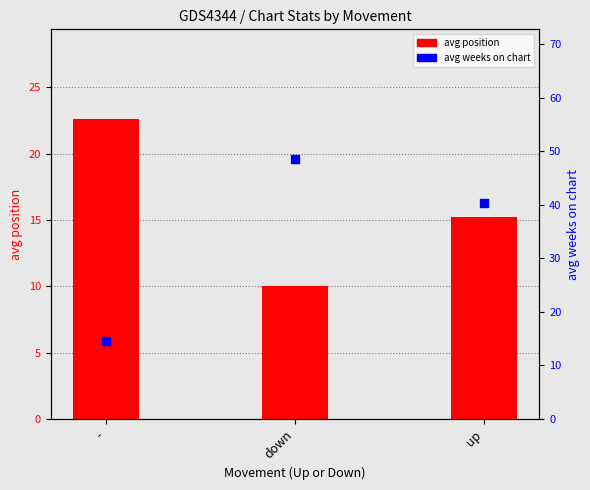

Which series contains the lowest Y value?

avg position